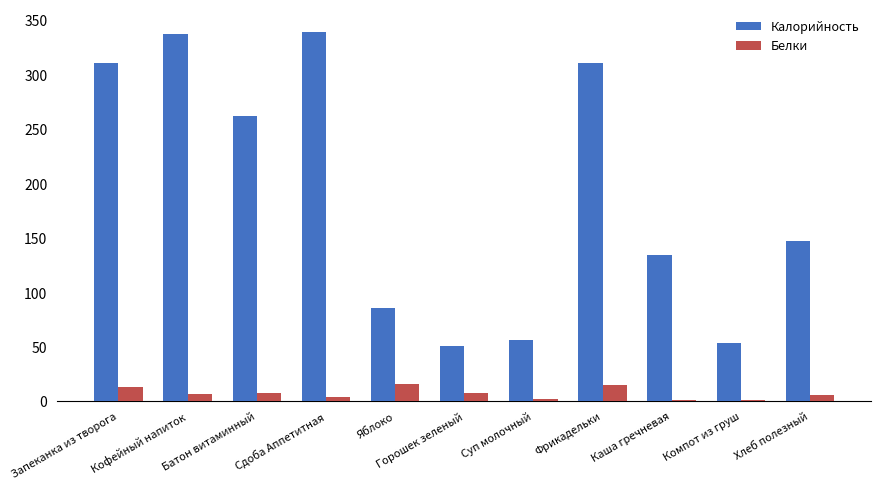

What is the maximum value shown in the chart?

339.0